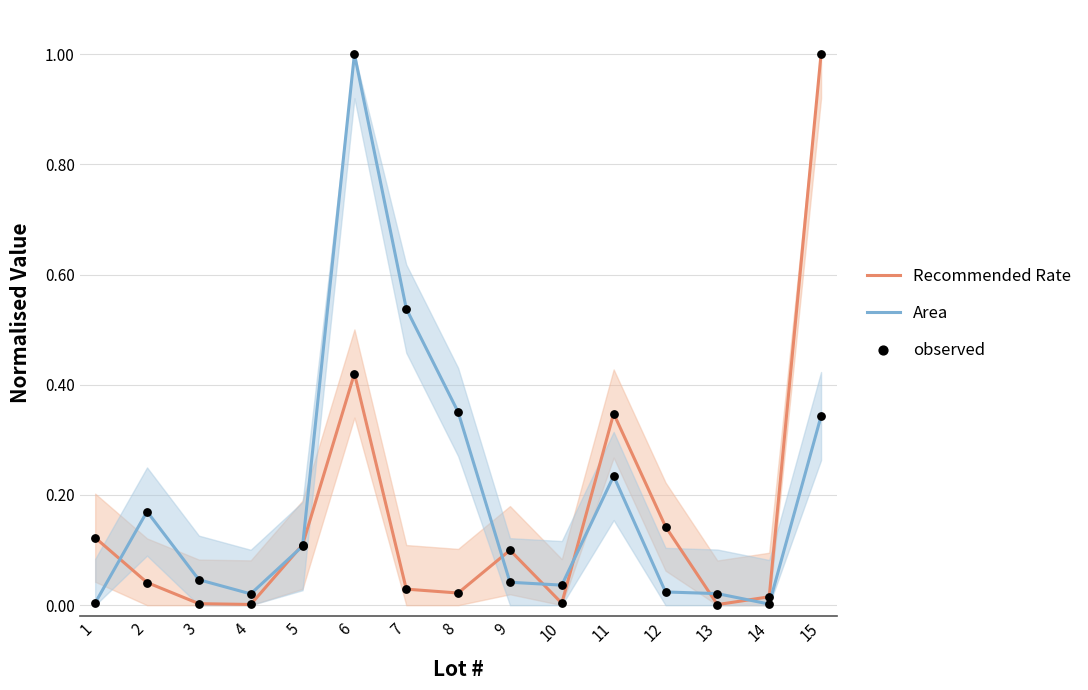

Which series has the largest total across all categories?

Area